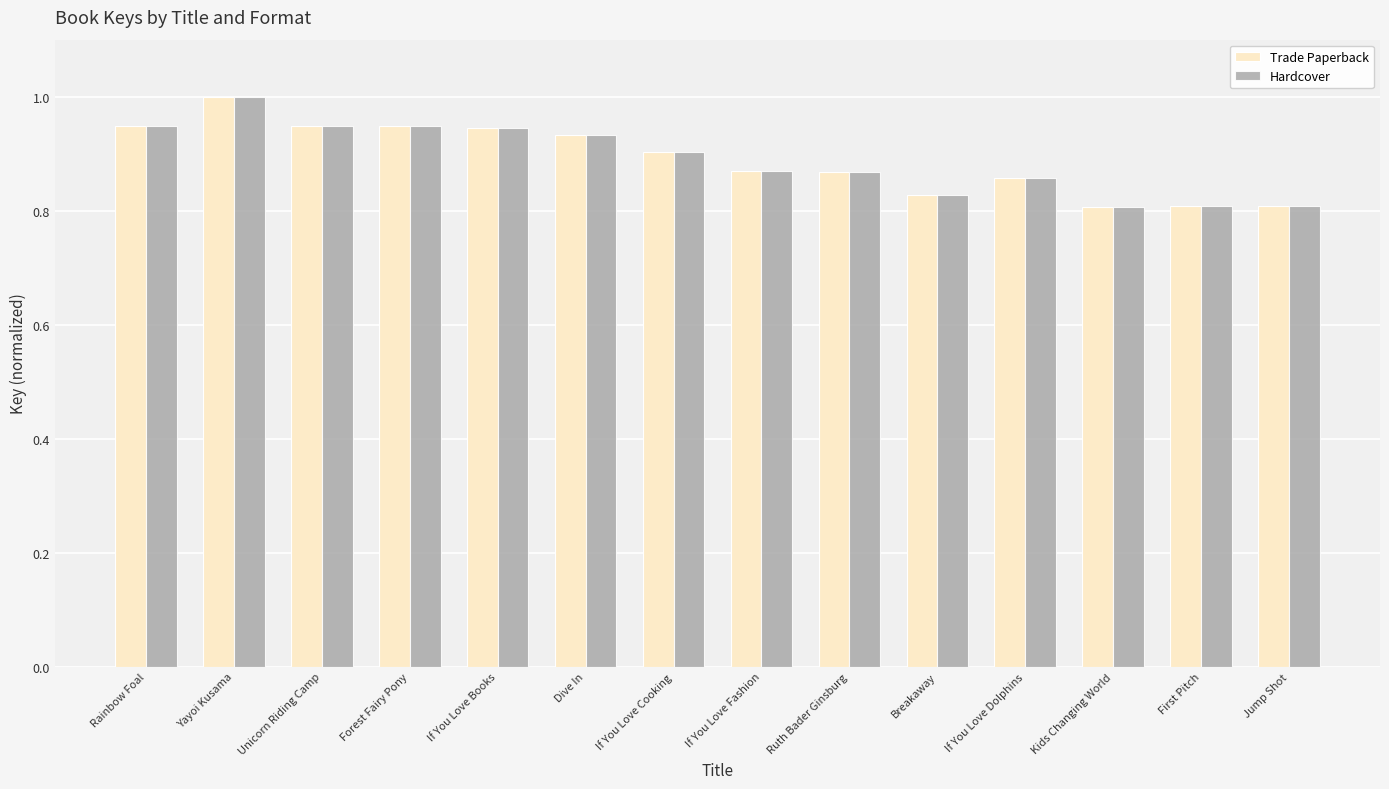

The Hardcover series shows 0.8 at Kids Changing World. True or false?

True